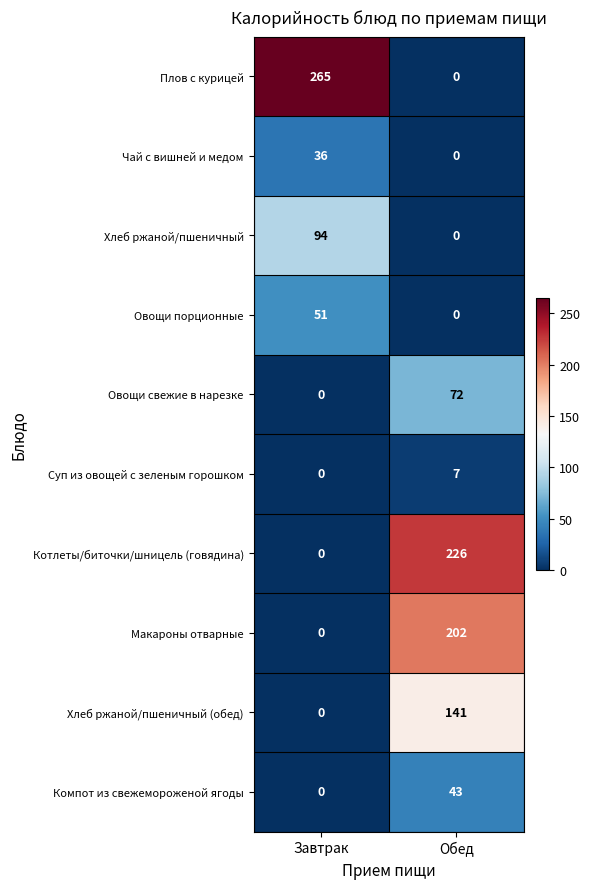

Reading left to right, transcribe all the data shown in this chart.

Плов с курицей: Завтрак=265	Обед=0
Чай с вишней и медом: Завтрак=36	Обед=0
Хлеб ржаной/пшеничный: Завтрак=94	Обед=0
Овощи порционные: Завтрак=51	Обед=0
Овощи свежие в нарезке: Завтрак=0	Обед=72
Суп из овощей с зеленым горошком: Завтрак=0	Обед=7
Котлеты/биточки/шницель (говядина): Завтрак=0	Обед=226
Макароны отварные: Завтрак=0	Обед=202
Хлеб ржаной/пшеничный (обед): Завтрак=0	Обед=141
Компот из свежемороженой ягоды: Завтрак=0	Обед=43